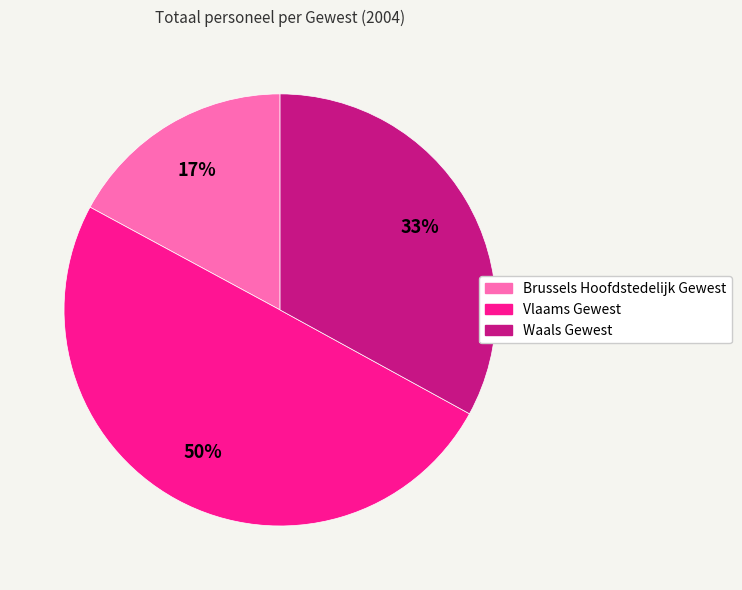

True or false: Waals Gewest accounts for 25% of the total.

False